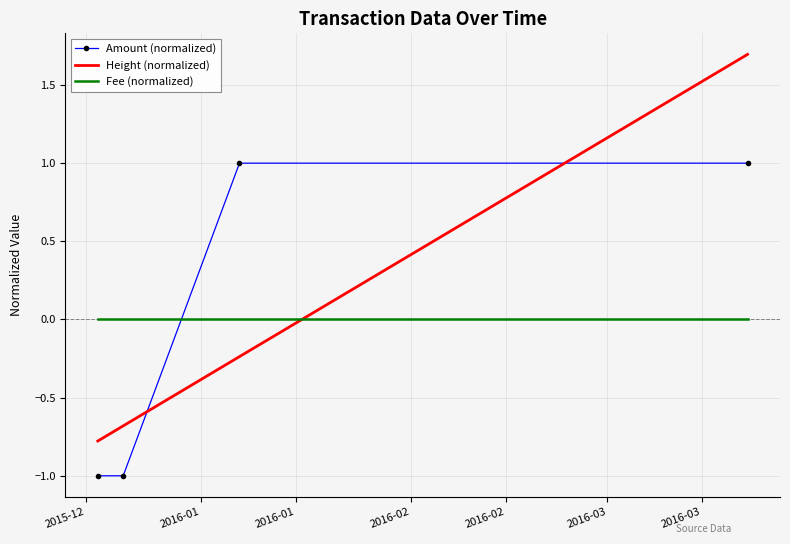

Which series has the largest range (max minus min)?

Height (normalized)